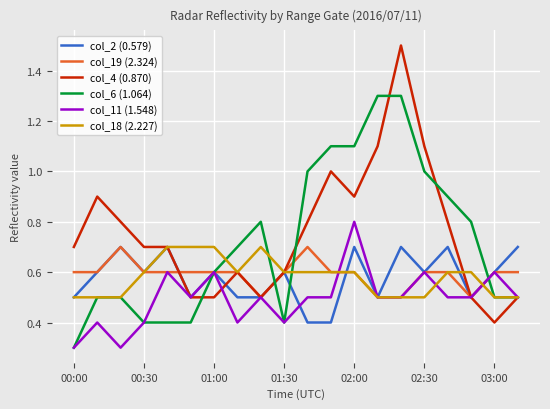

Which series has the widest spread of values?

col_4 (0.870)